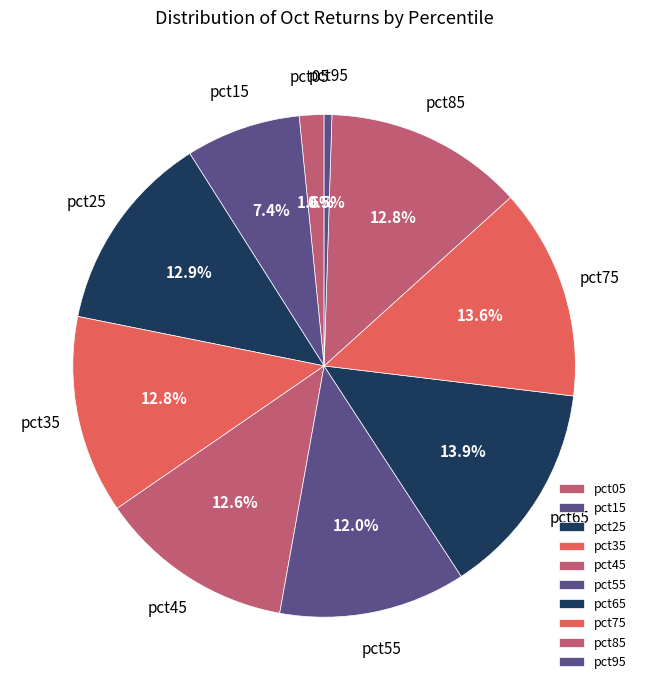

To the nearest percent, what is the combined percentage of pct25 and pct65?

27%